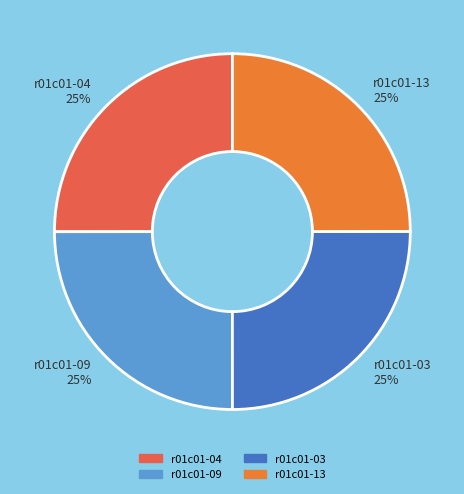

To the nearest percent, what is the combined percentage of r01c01-09 25% and r01c01-03 25%?

50%